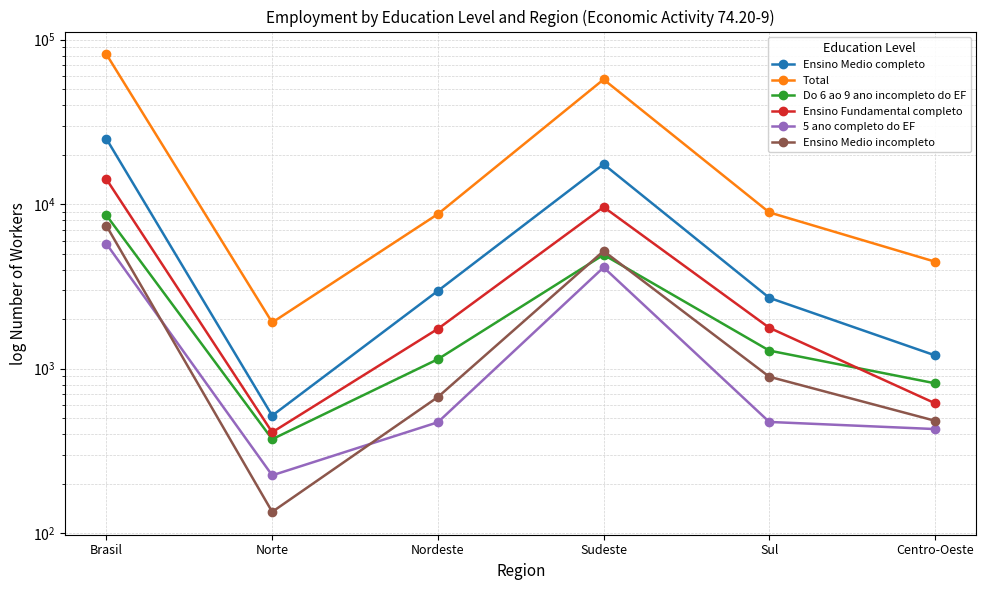

At which category does 5 ano completo do EF reach its first local valley?

Norte